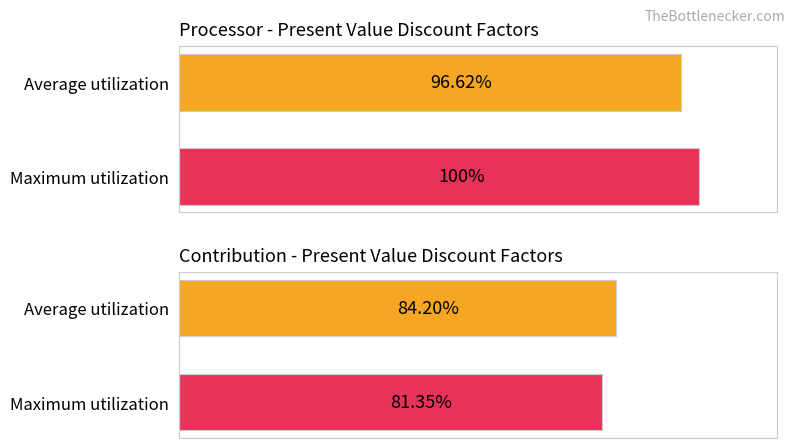

The value of Average utilization at Year 9 is 1.1. True or false?

False